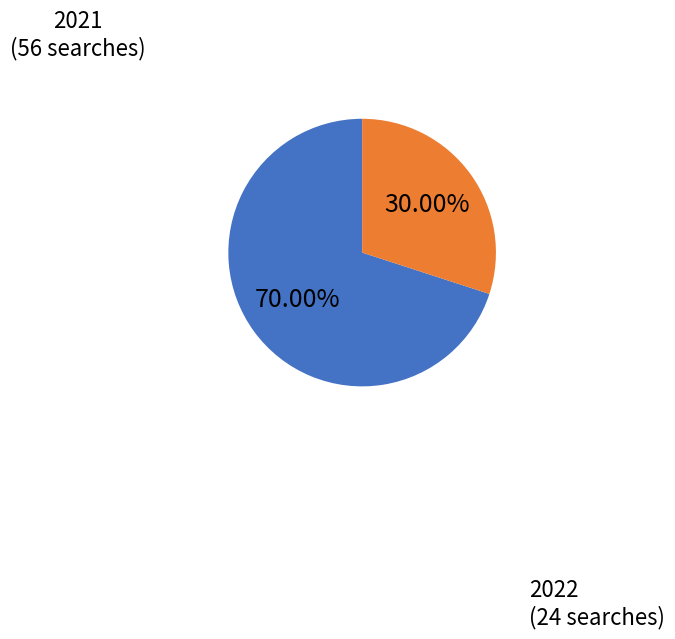

Which category has the biggest portion of the pie?

2021